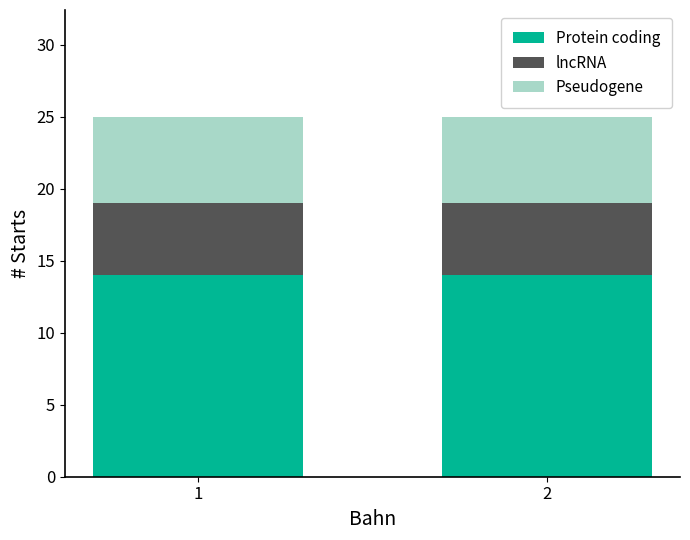

Reading left to right, transcribe the values for Protein coding.

1=14	2=14